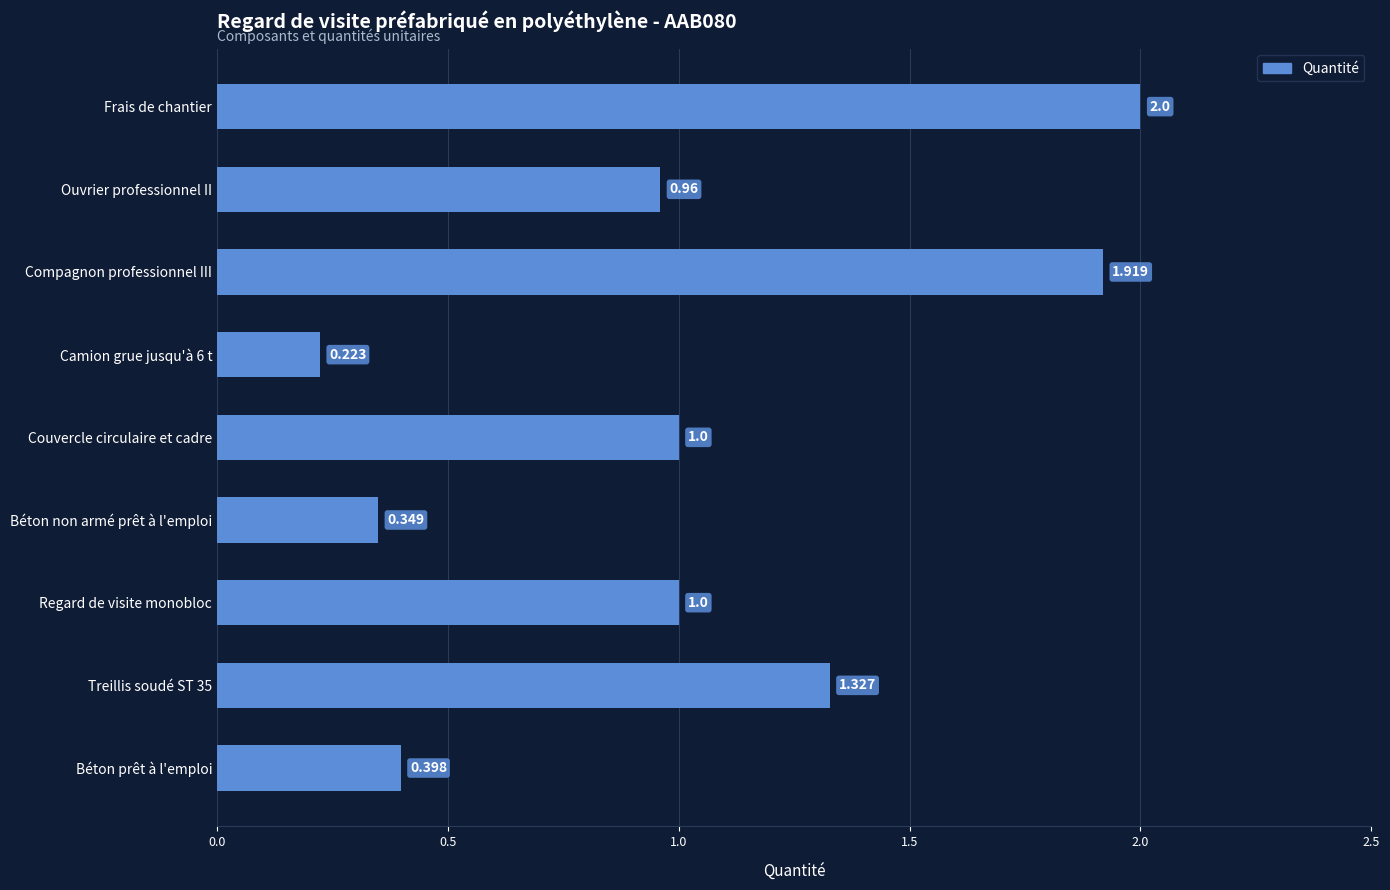

Which has a higher value, Béton non armé prêt à l'emploi or Béton prêt à l'emploi?

Béton prêt à l'emploi